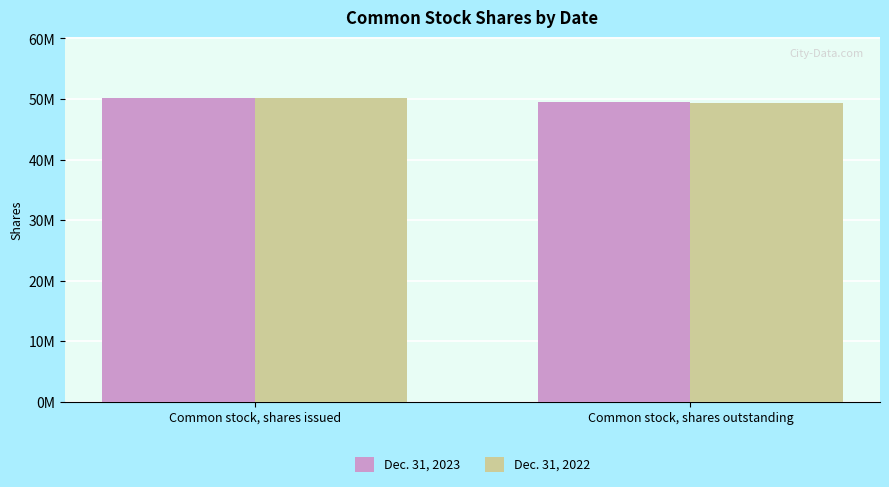

What is the difference between the maximum and minimum values in the Dec. 31, 2023 series?

709127